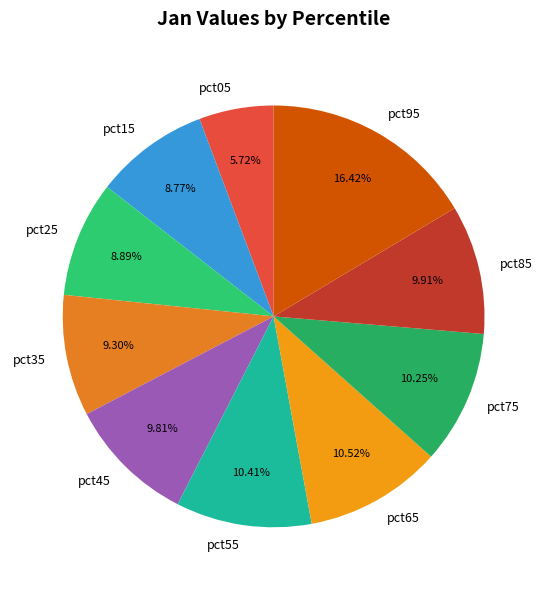

Does pct05 represent more than half of the total?

No